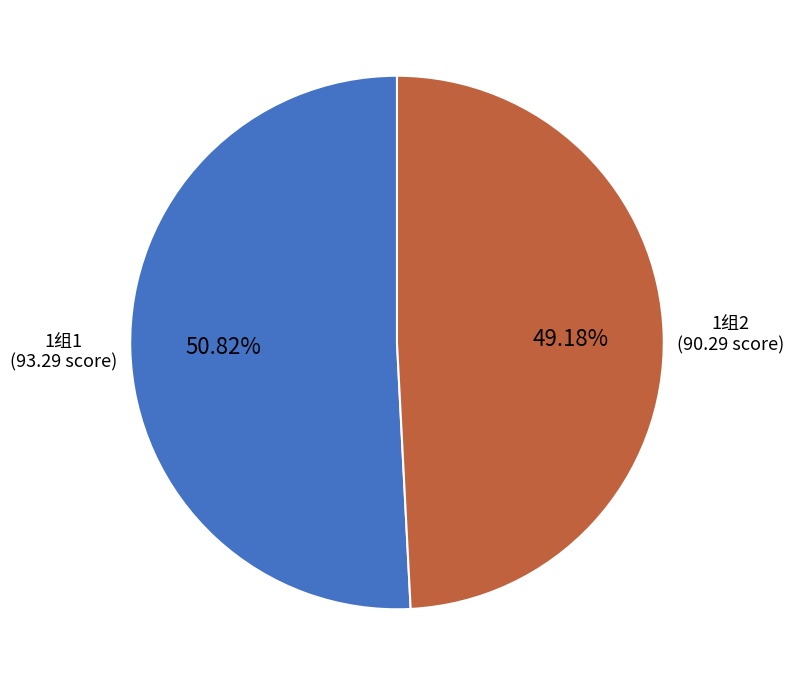

Do 1组1 and 1组2 together represent more than half of the pie?

Yes